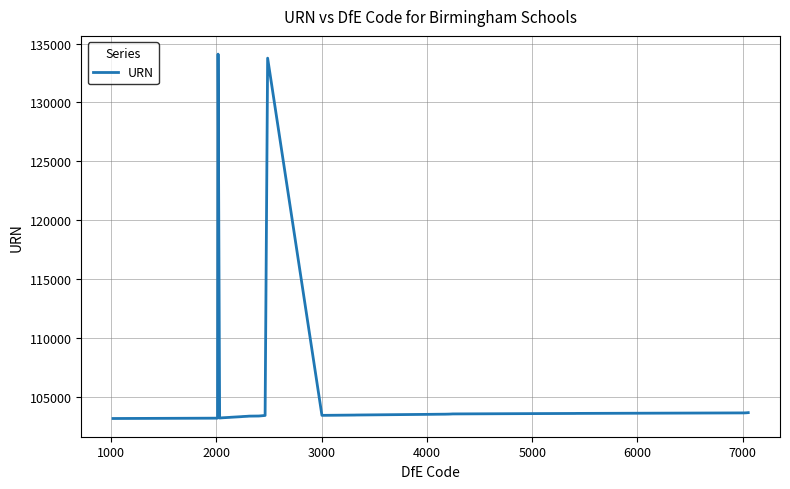

What is the minimum value shown in the chart?

103130